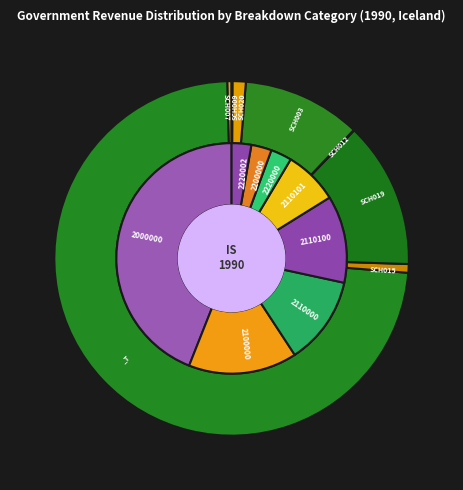

Which has a higher value, 2110102 or 2000000?

2000000